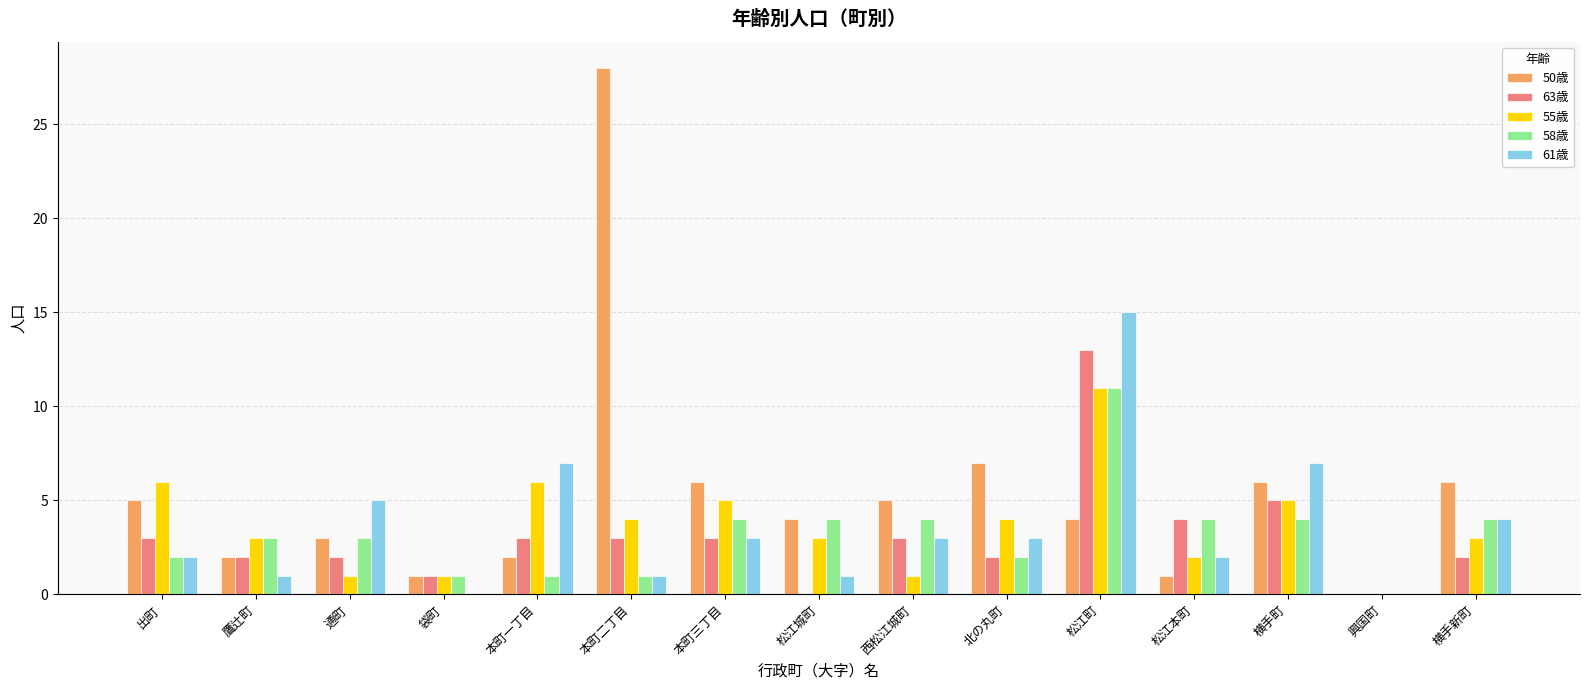

True or false: 55歳 has a value of 0 at 通町.

False